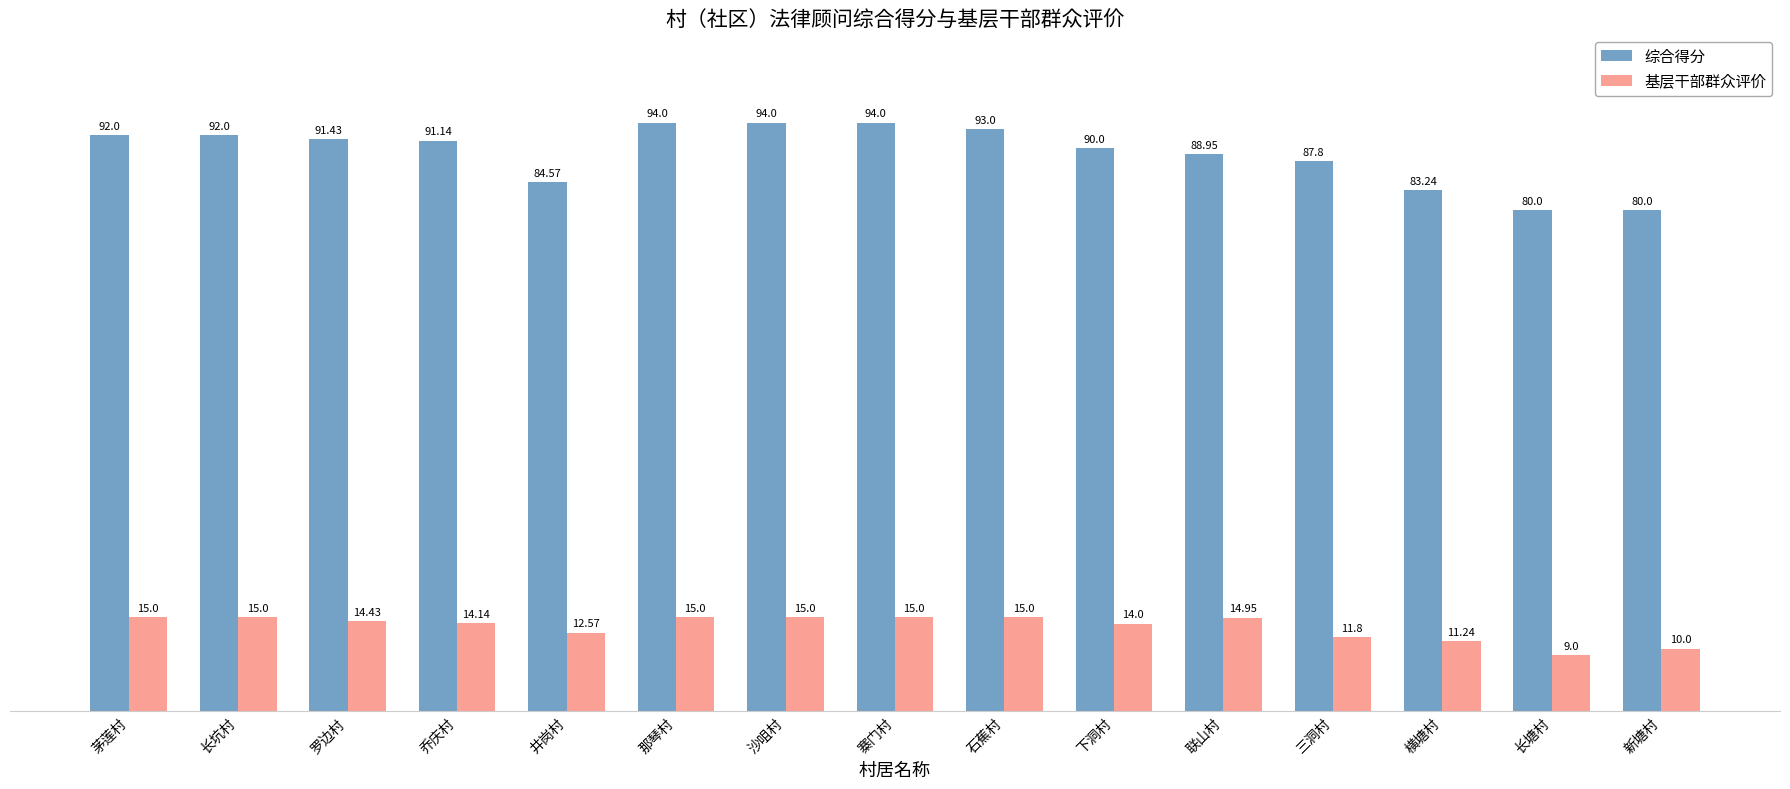

What is the smallest value displayed?

9.0